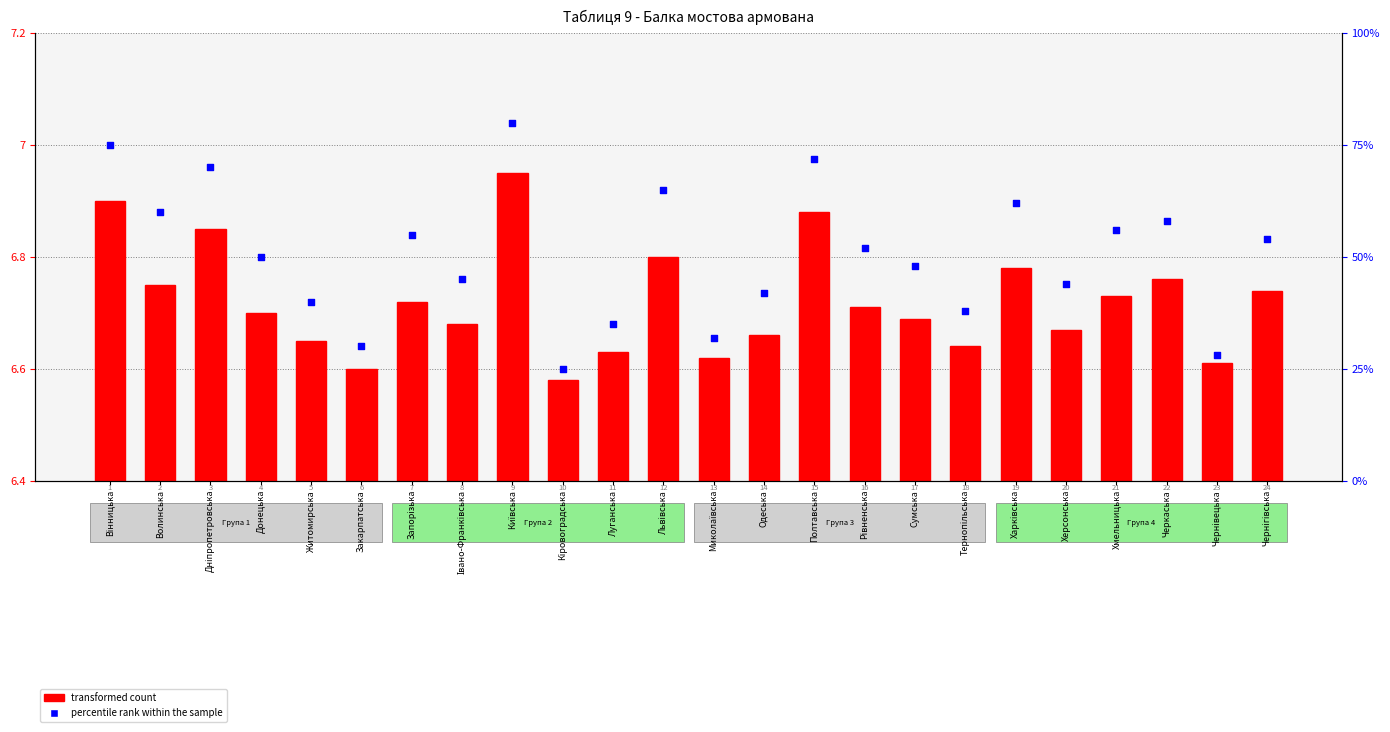

At how many categories does at least one series exceed 58?

7